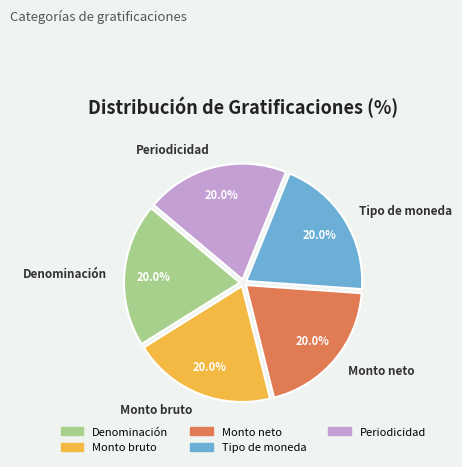

How many segments does this pie chart have?

5